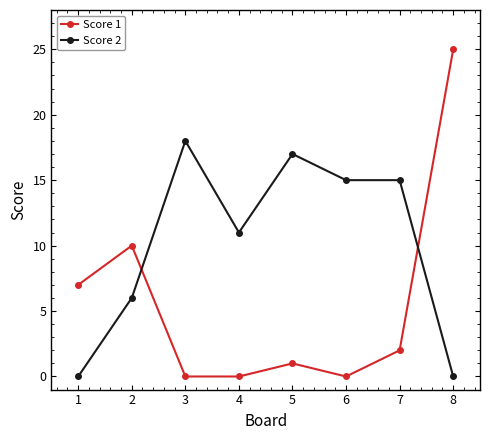

How many categories are shown in the chart?

8